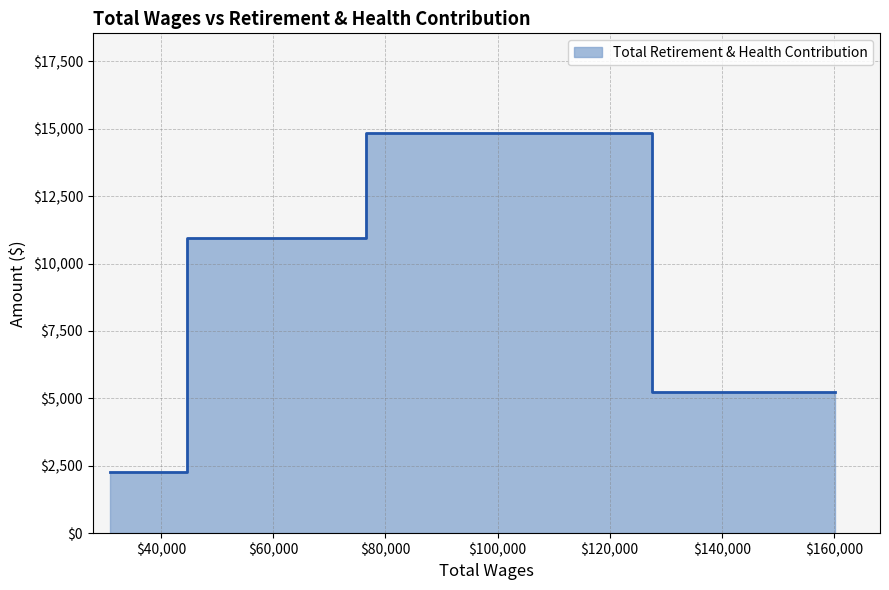

Approximately how many times larger is the value at 58437.0 compared to 94823.0?

0.7